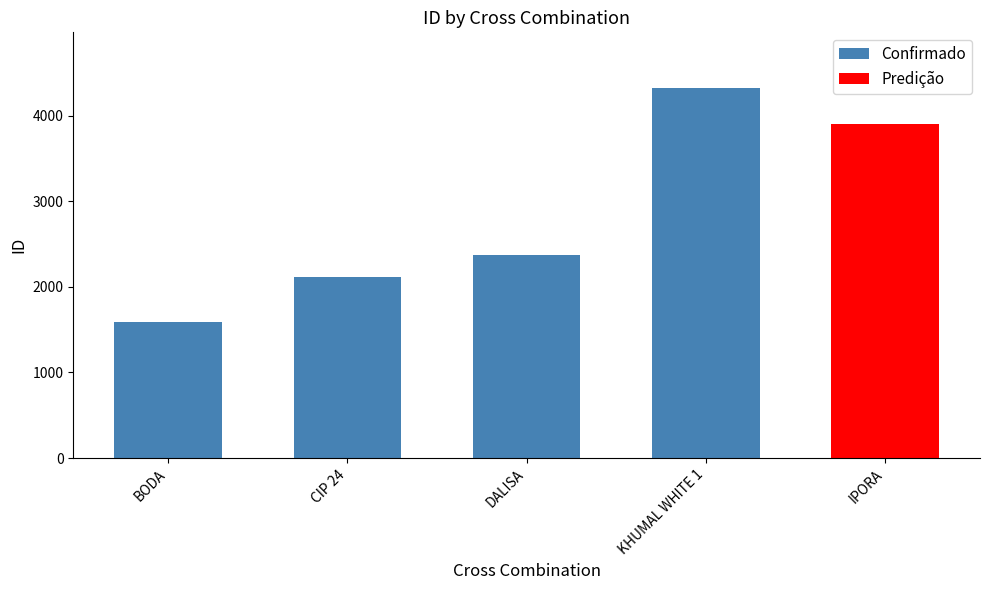

Which has a higher value, DALISA or CIP 24?

DALISA